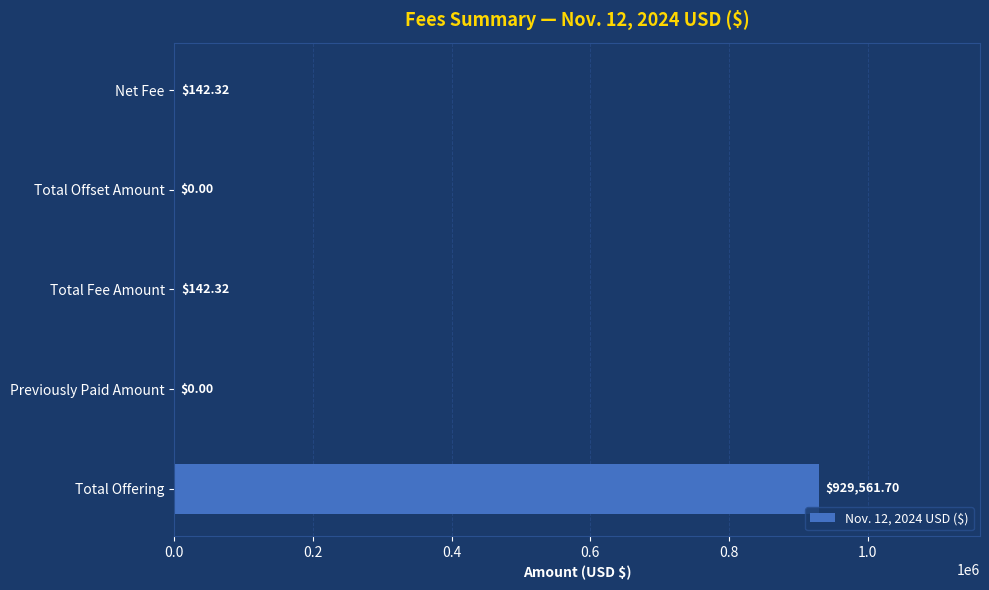

What is the sum of the values at Previously Paid Amount and Total Fee Amount?

142.3